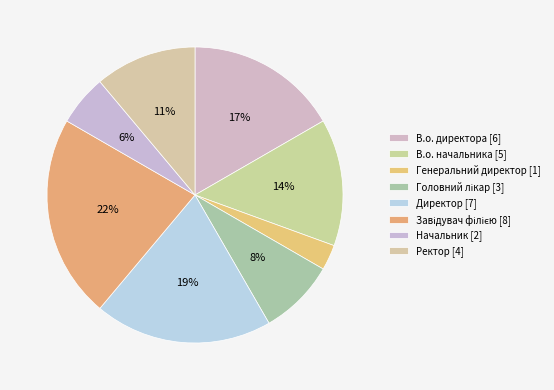

What portion of the pie excludes Ректор?

88.9%